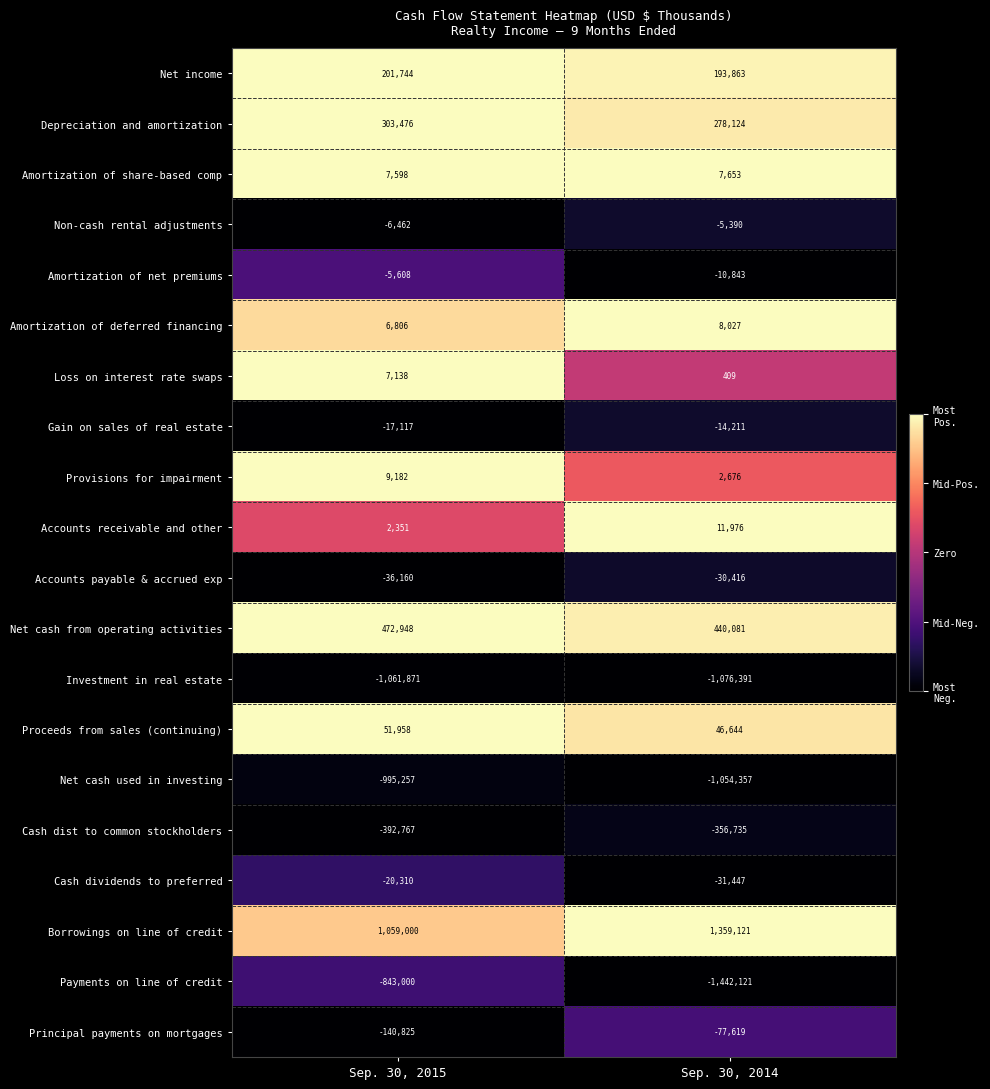

The value of Provisions for impairment at Sep. 30, 2015 is 15011. True or false?

False